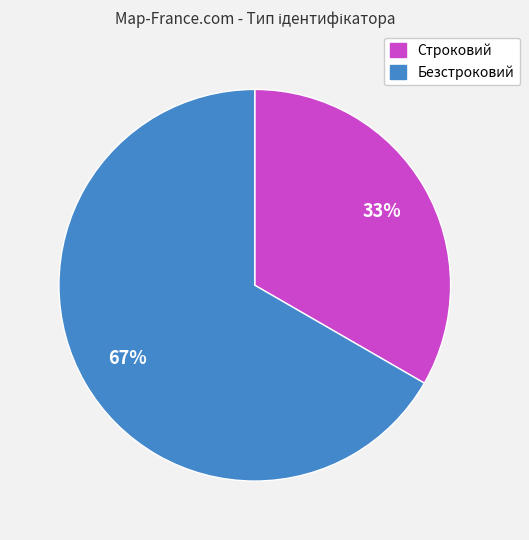

To the nearest percent, what is the average slice percentage?

50%